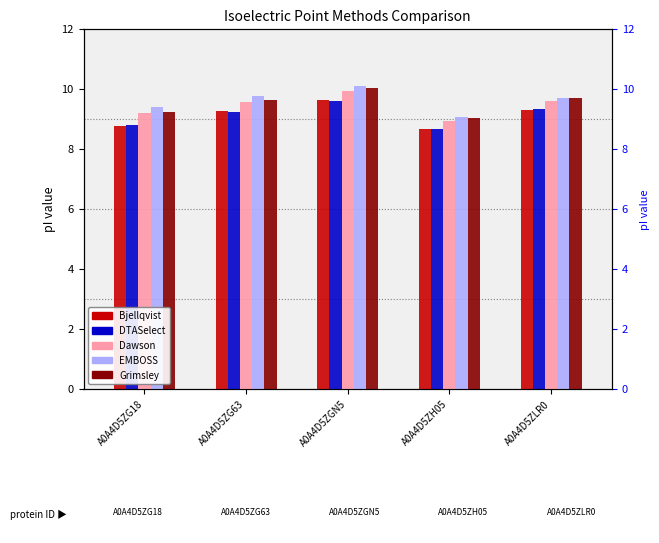

How many values in the Bjellqvist series are below 9?

2